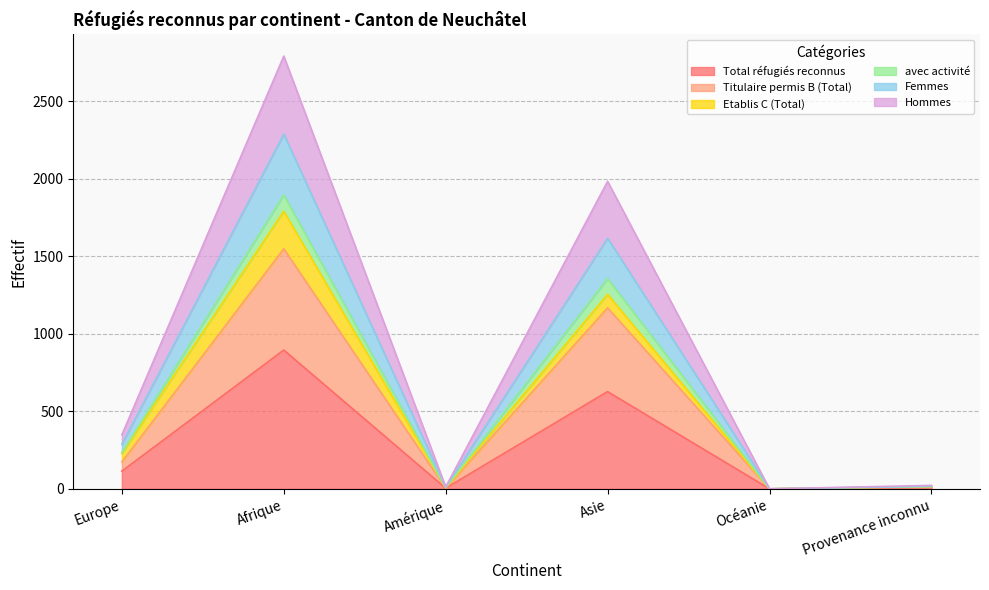

What position from the right is Provenance inconnu?

1